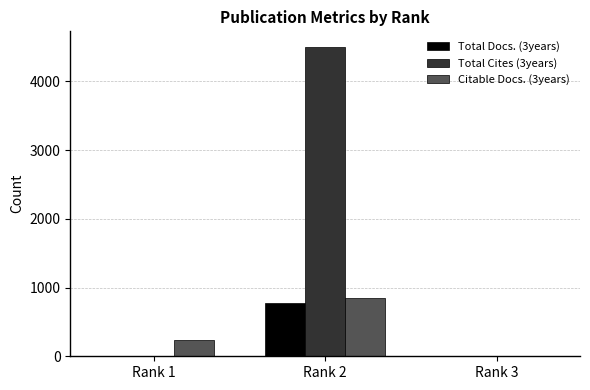

Reading right to left, extract all data points from this chart.

Total Docs. (3years): Rank 3=0	Rank 2=782	Rank 1=0
Total Cites (3years): Rank 3=0	Rank 2=4505	Rank 1=0
Citable Docs. (3years): Rank 3=8	Rank 2=851	Rank 1=233